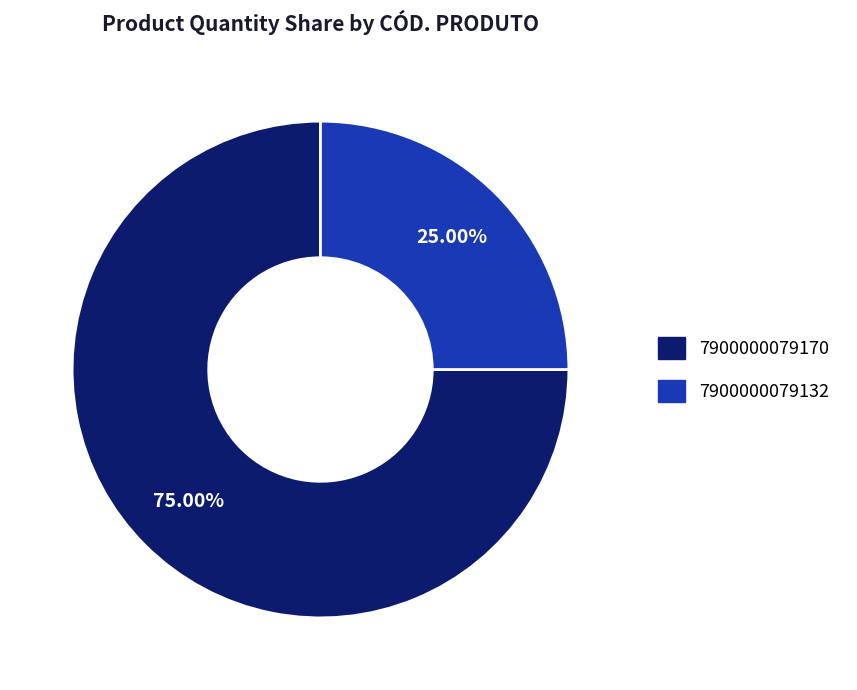

Which has a higher value, 7900000079170 or 7900000079132?

7900000079170